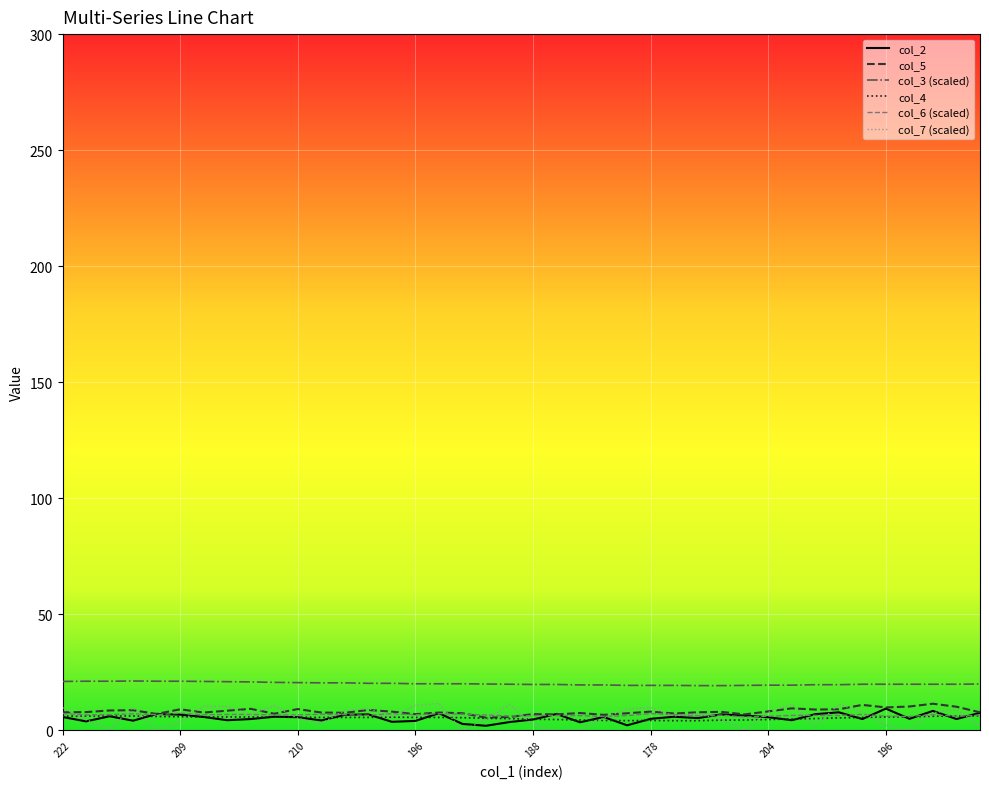

What are all the series names shown in the legend?

col_2, col_5, col_3 (scaled), col_4, col_6 (scaled), col_7 (scaled)